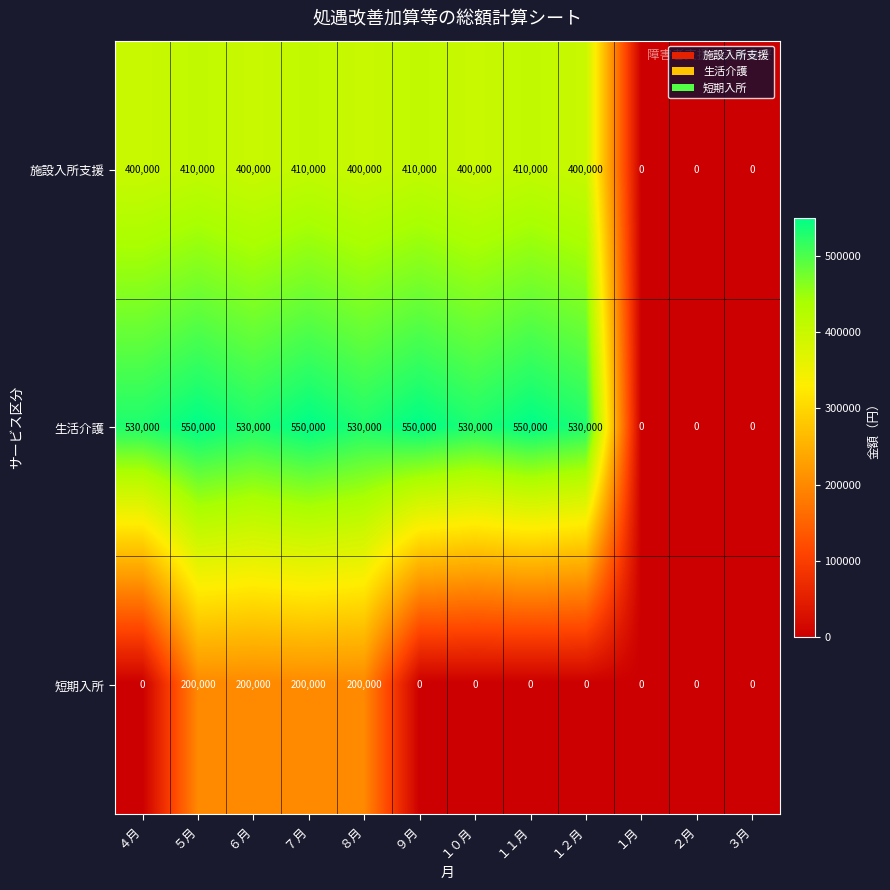

Which series has the largest total across all categories?

生活介護